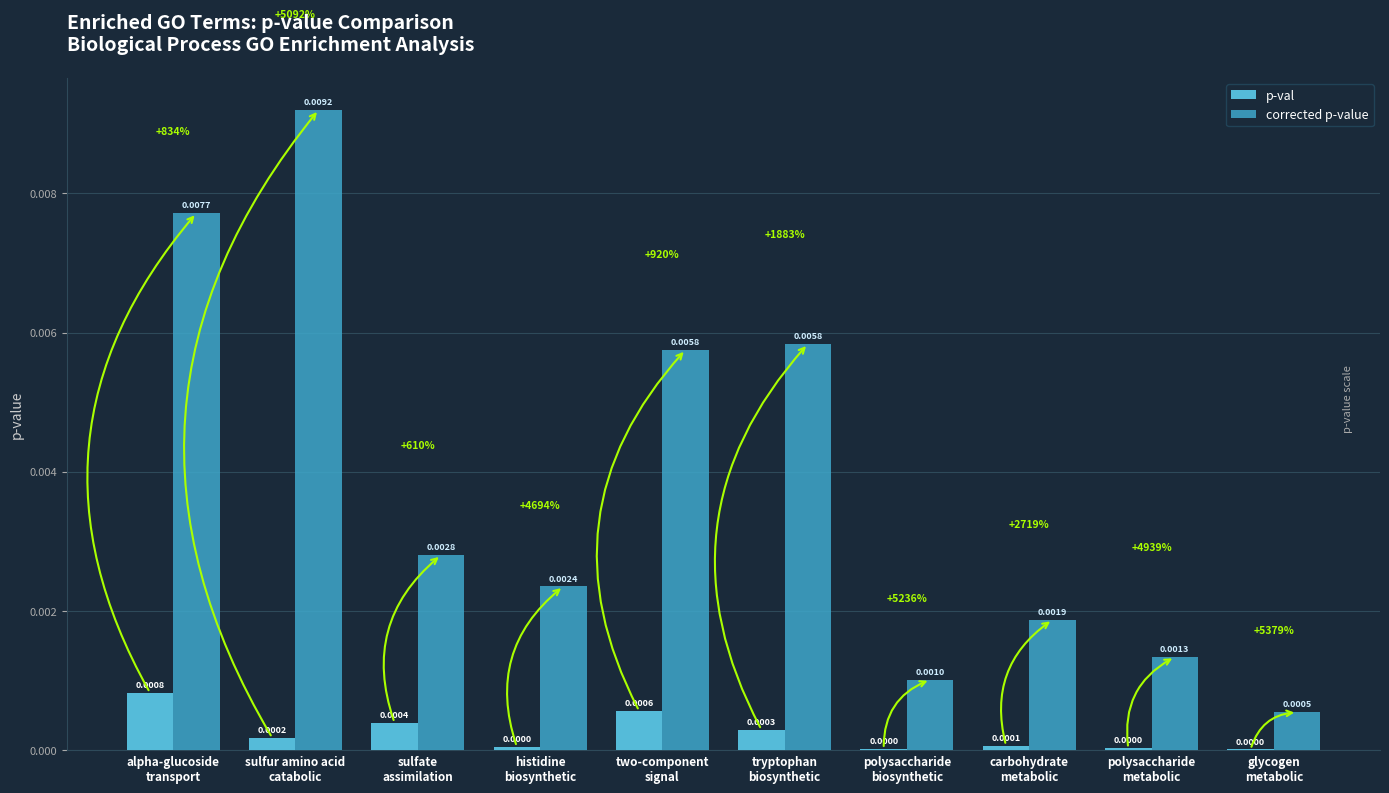

Which series changed the most between alpha-glucoside
transport and polysaccharide
metabolic?

corrected p-value